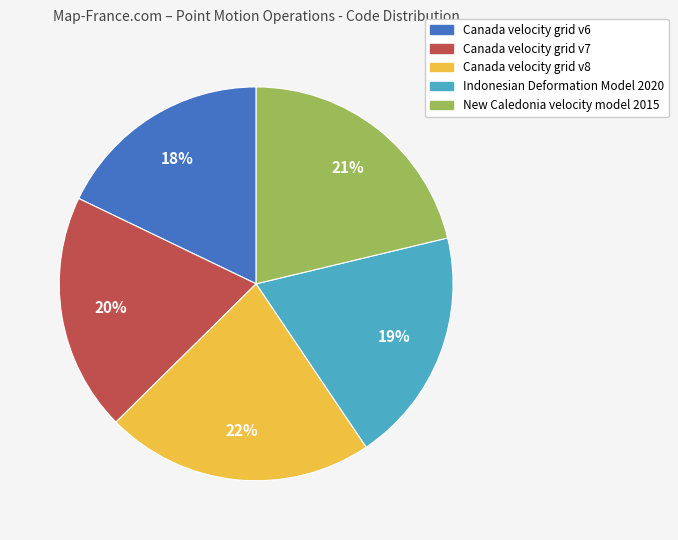

Which has a higher value, Canada velocity grid v7 or Canada velocity grid v6?

Canada velocity grid v7